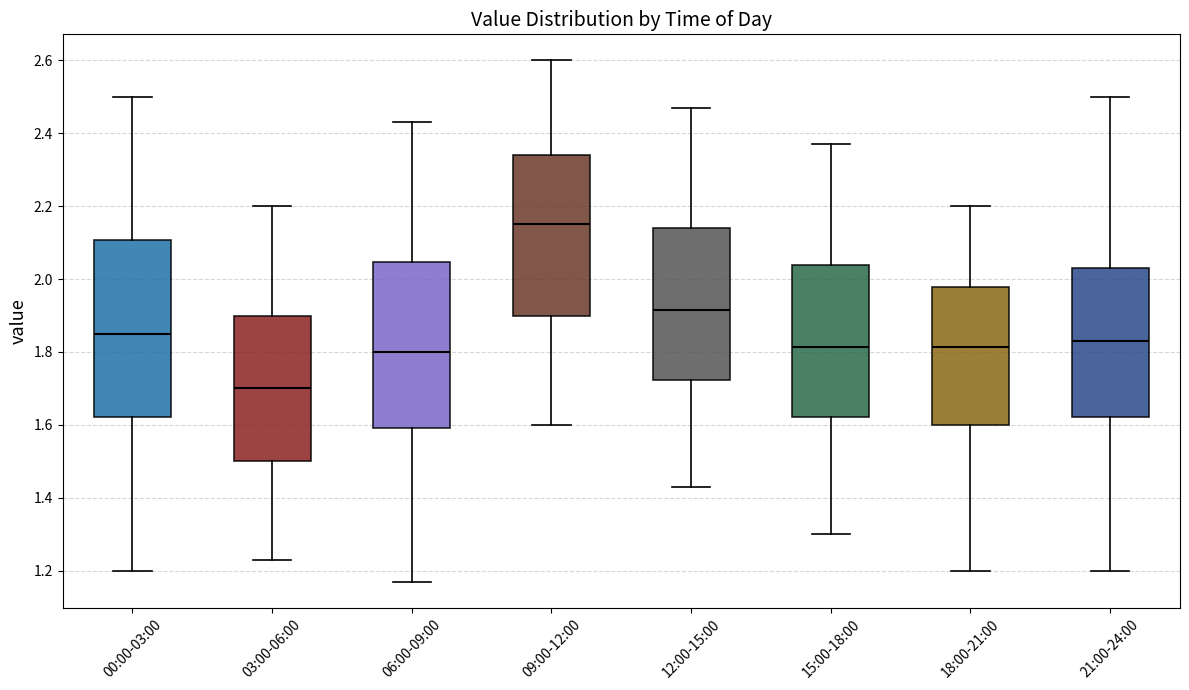

Reading left to right, transcribe this box plot: for each box, give where its median line is, the range the box spans, and where its two whiskers end, as read against the y-axis. The values are not printed on the chart, so give them approximately, as read against the axis.

00:00-03:00: median 1.86, box 1.62 to 2.10, whiskers 1.20 to 2.50
03:00-06:00: median 1.70, box 1.50 to 1.90, whiskers 1.24 to 2.20
06:00-09:00: median 1.80, box 1.60 to 2.04, whiskers 1.18 to 2.44
09:00-12:00: median 2.16, box 1.90 to 2.34, whiskers 1.60 to 2.60
12:00-15:00: median 1.92, box 1.72 to 2.14, whiskers 1.44 to 2.48
15:00-18:00: median 1.82, box 1.62 to 2.04, whiskers 1.30 to 2.38
18:00-21:00: median 1.82, box 1.60 to 1.98, whiskers 1.20 to 2.20
21:00-24:00: median 1.84, box 1.62 to 2.04, whiskers 1.20 to 2.50